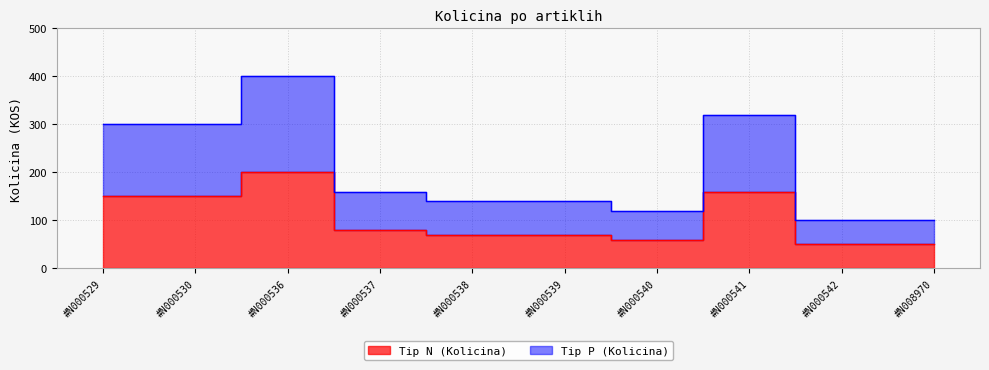

What is the sum of all Tip N (Kolicina) values?

1040